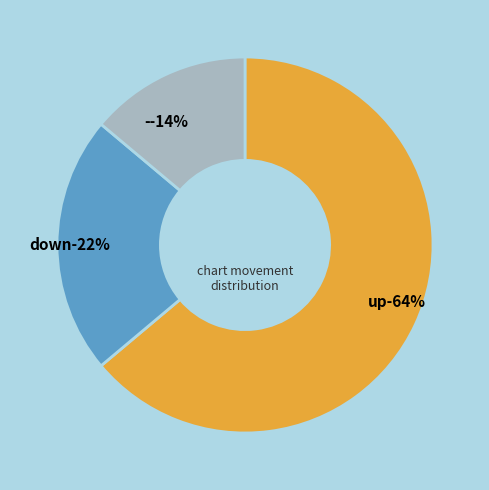

What percentage is NOT represented by up?

36.1%